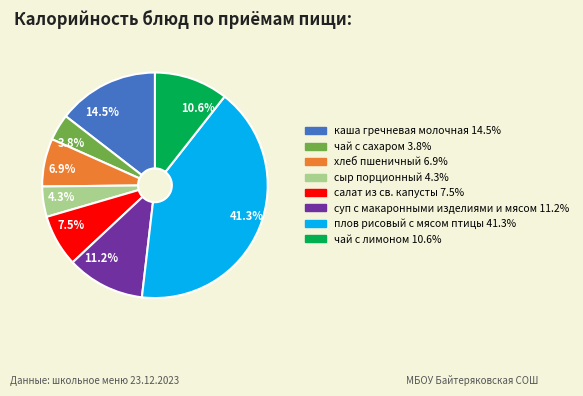

Which slice is the smallest?

чай с сахаром